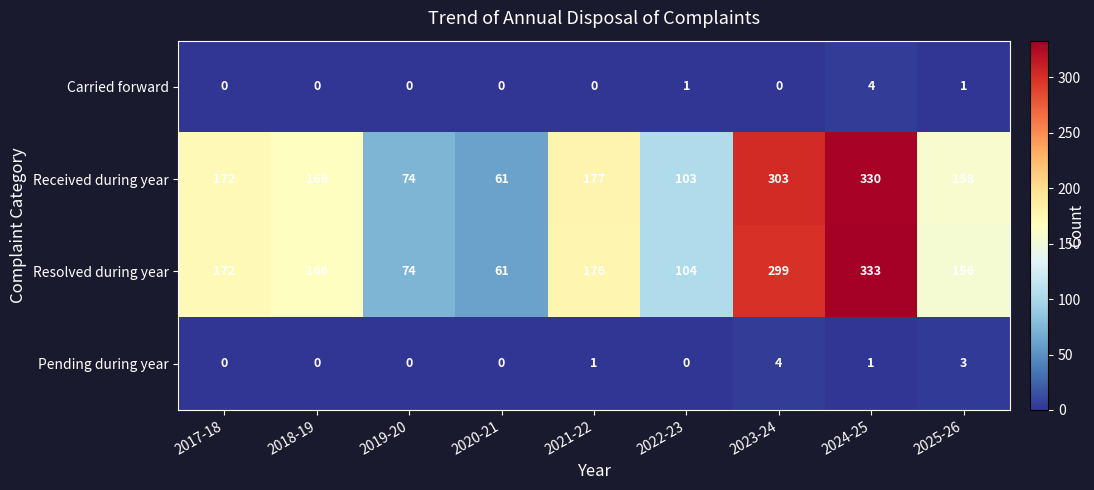

How many positive values does the Pending during year series have?

4